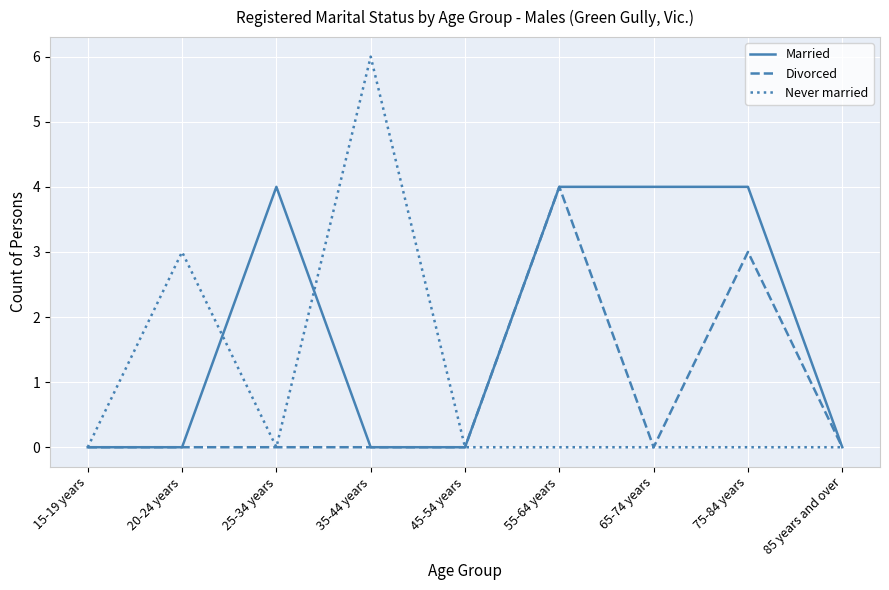

What position from the right is 45-54 years?

5